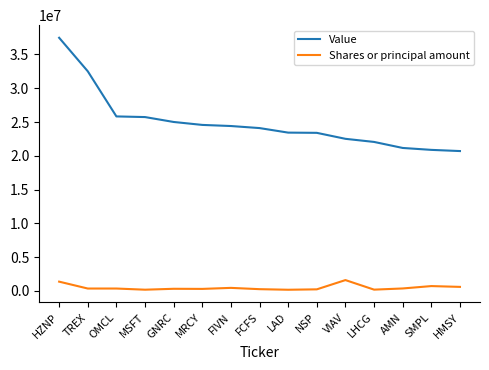

What is the difference between the maximum and minimum values in the Shares or principal amount series?

1430590